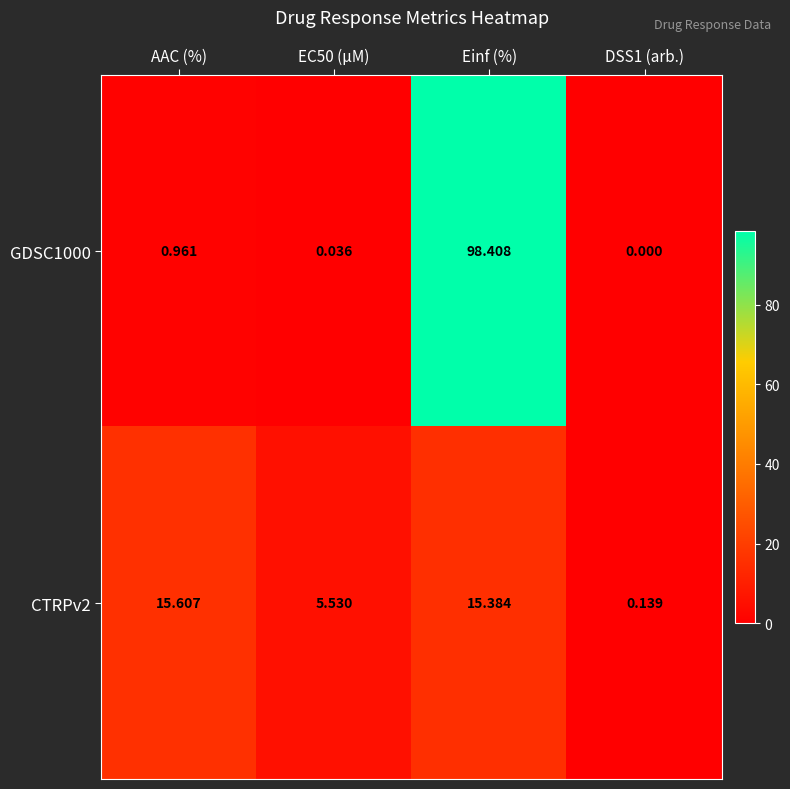

At how many categories does at least one series exceed 18?

1